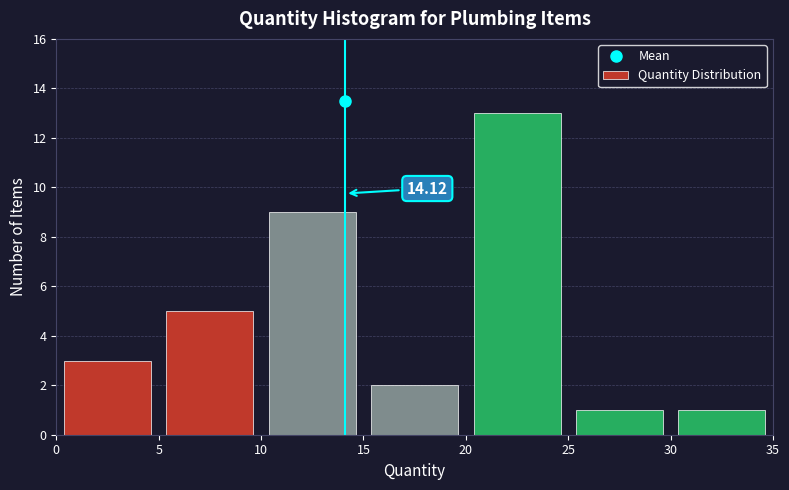

Which range on the x-axis has the tallest bar?

20 to 25